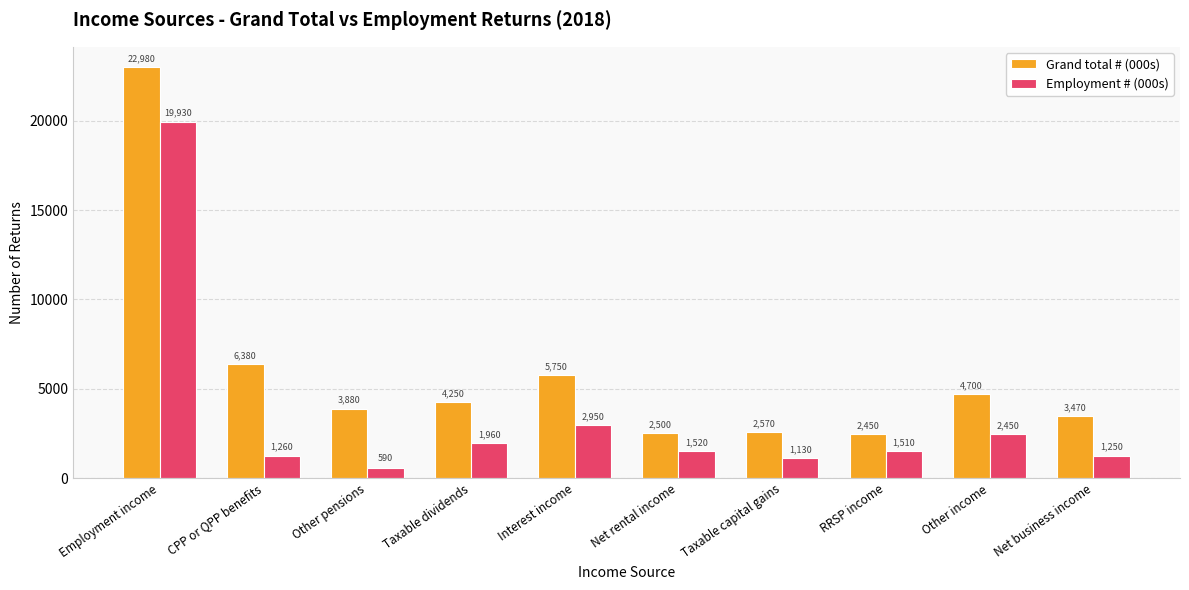

At which category does the chart reach its peak across all series?

Employment income